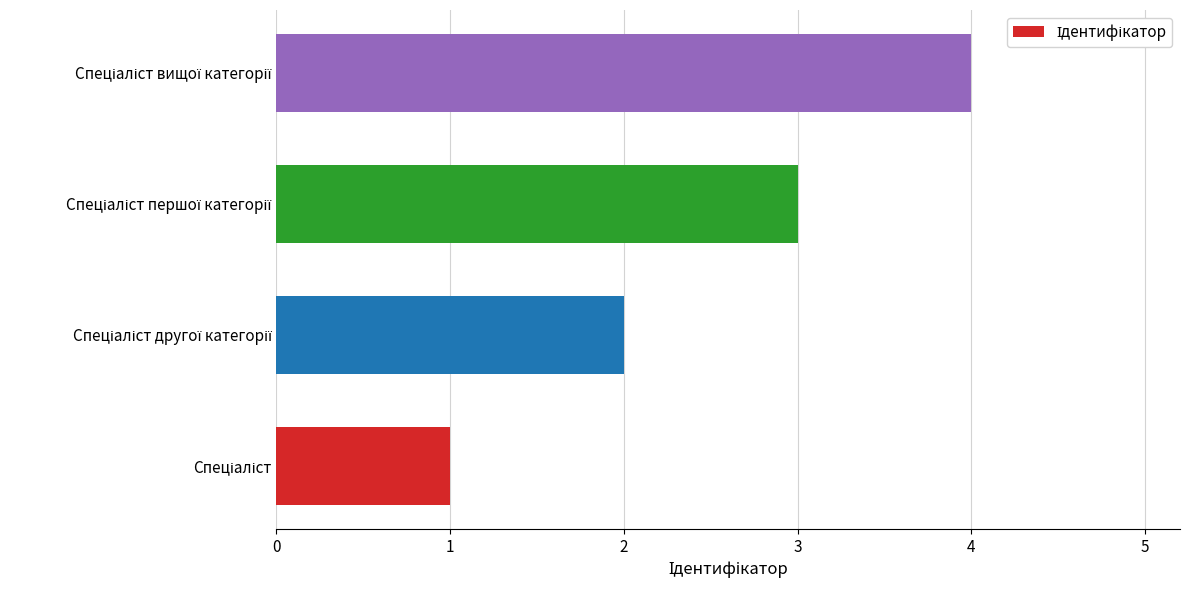

What is the maximum value shown in the chart?

4